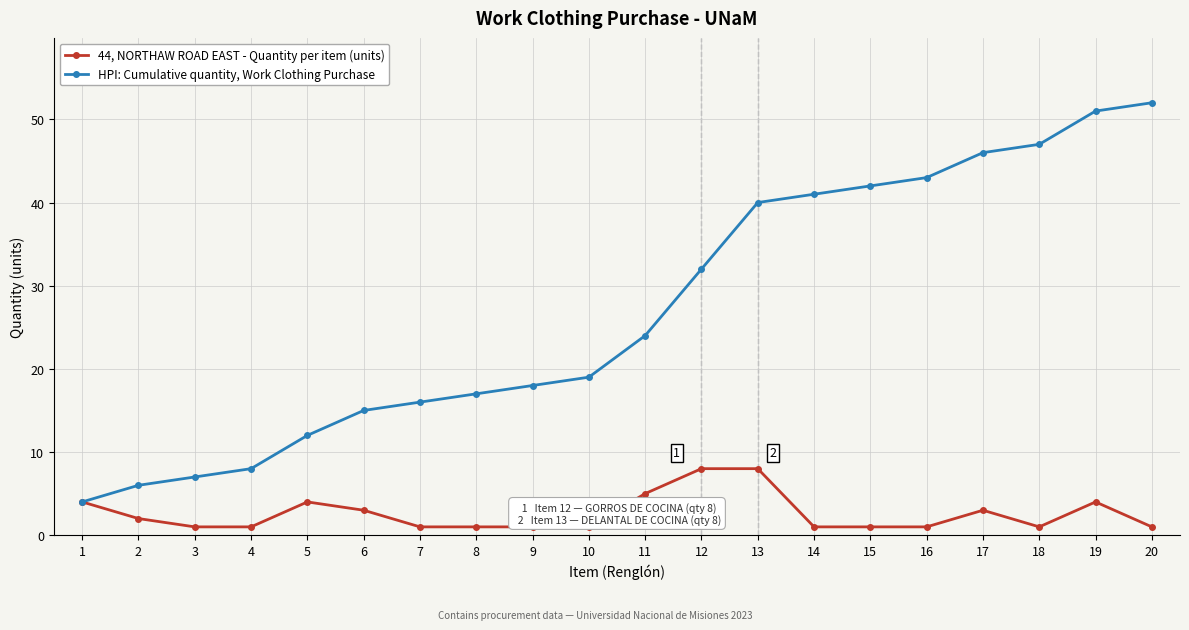

What is the maximum value shown in the chart?

52